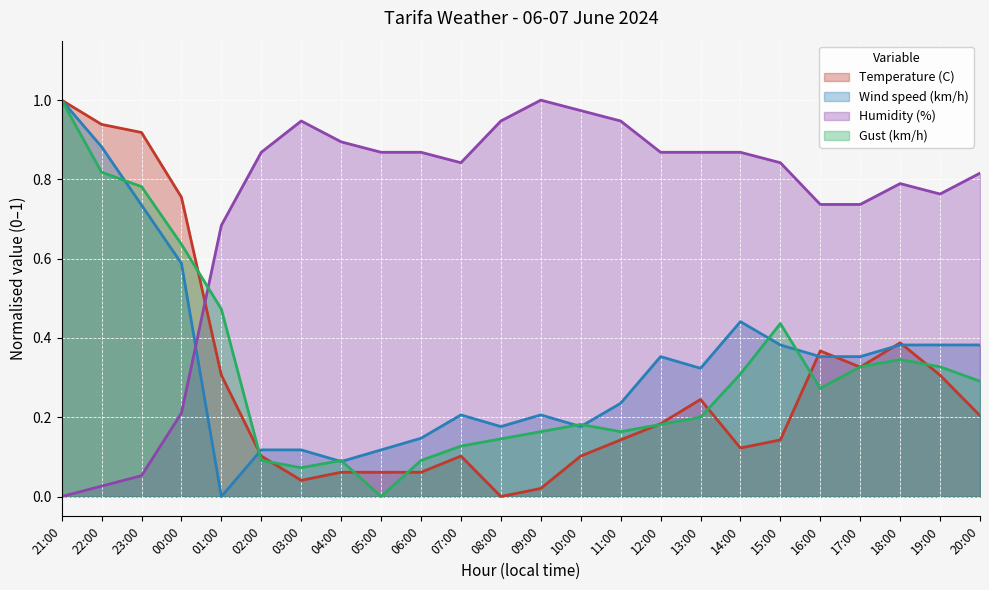

True or false: Temperature (C) has a value of 0.0 at 03:00.

True